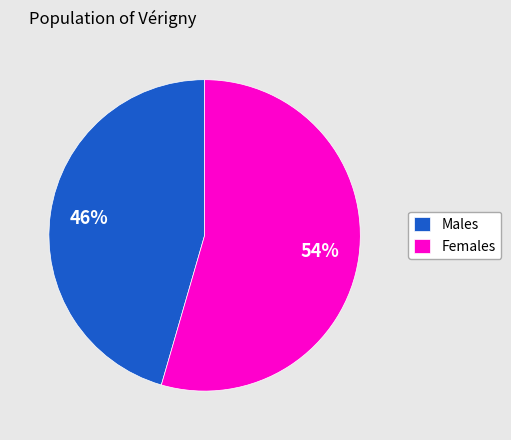

To the nearest percent, what is the combined percentage of Females and Males?

100%